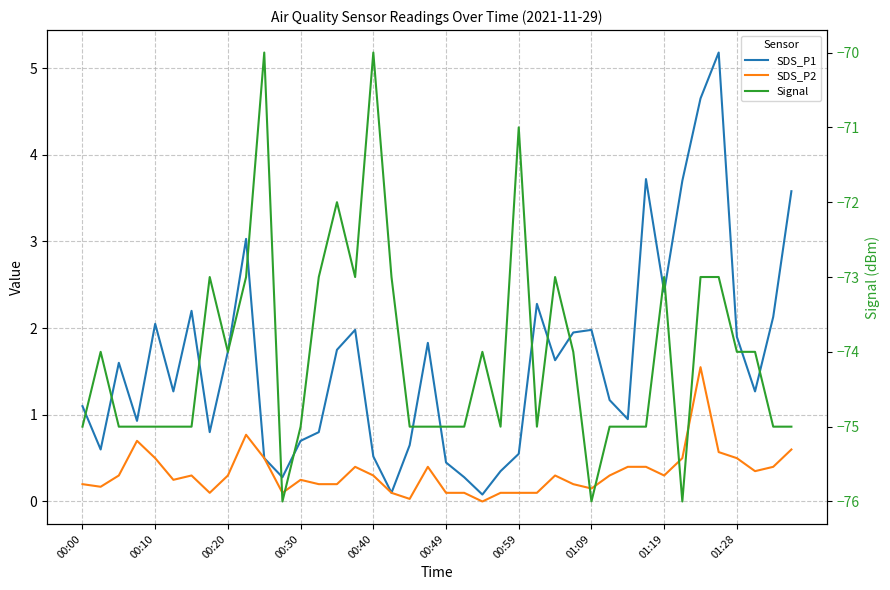

Is it true that SDS_P2 equals 0.3 at 29?

True